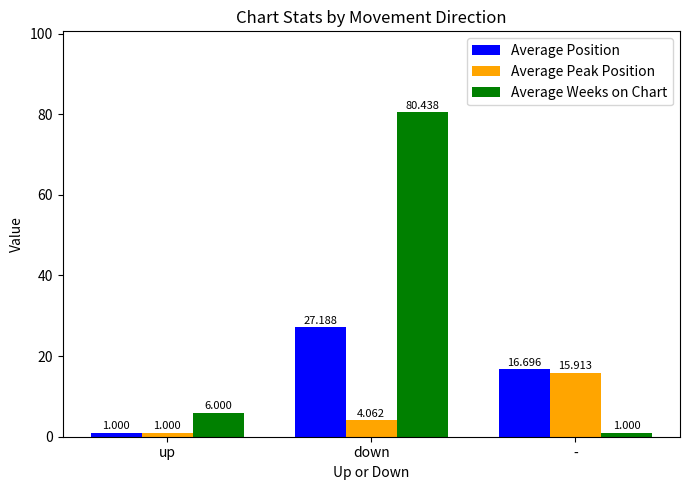

How many bars are there in total?

9